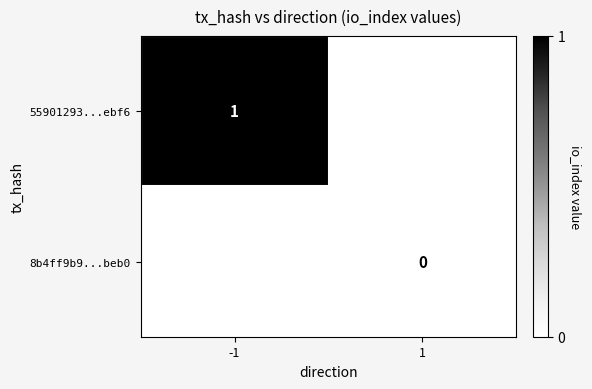

The value of 55901293...ebf6 at -1 is 1. True or false?

True